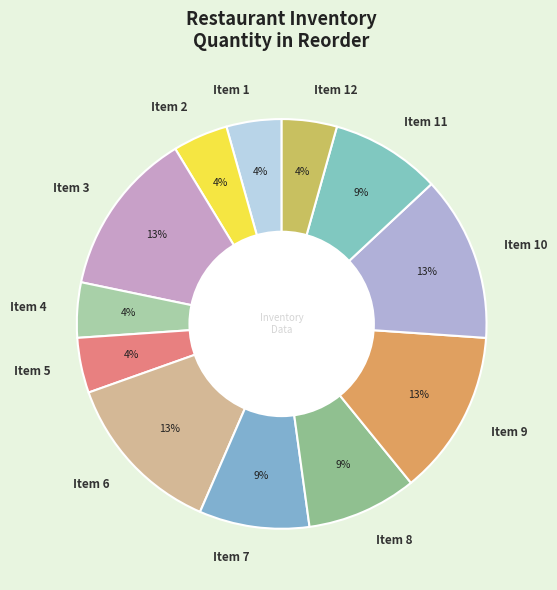

The Item 8 slice represents 9% of the pie. True or false?

True